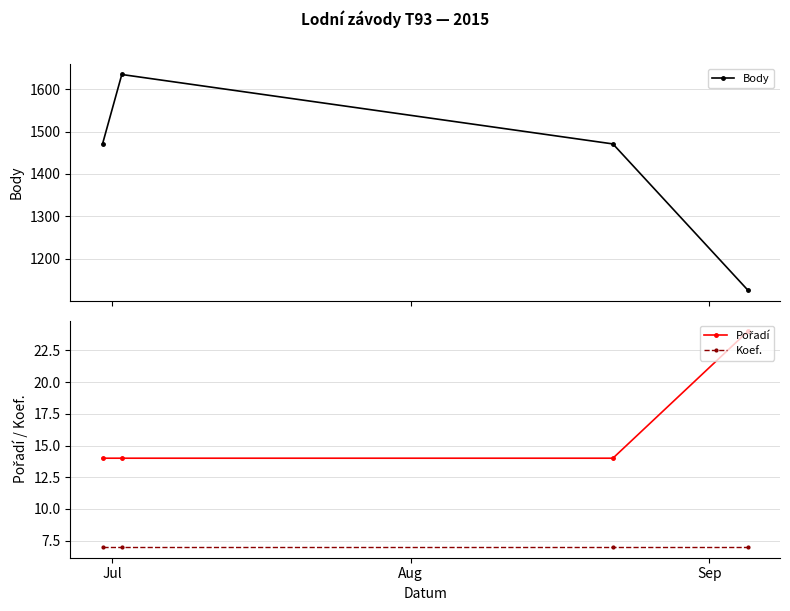

What is the minimum value for Body?

1126